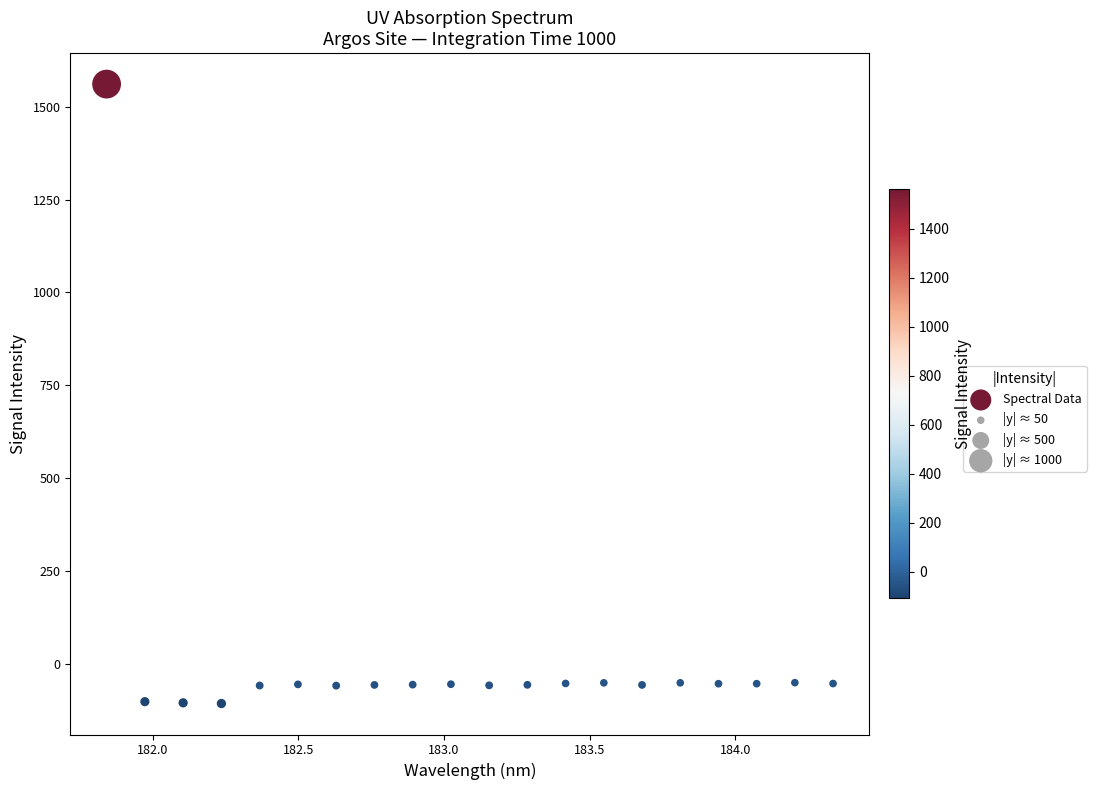

What is the range of Y values (max minus min)?

1668.3